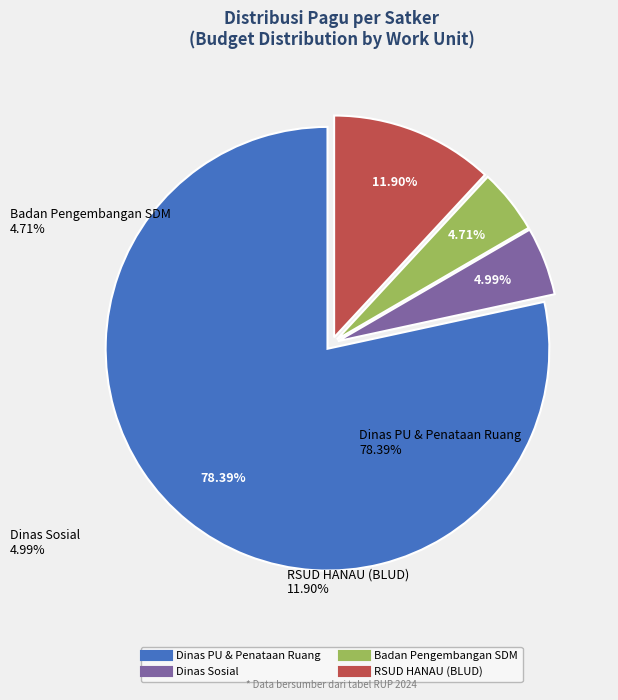

Does any single category account for the majority?

Yes